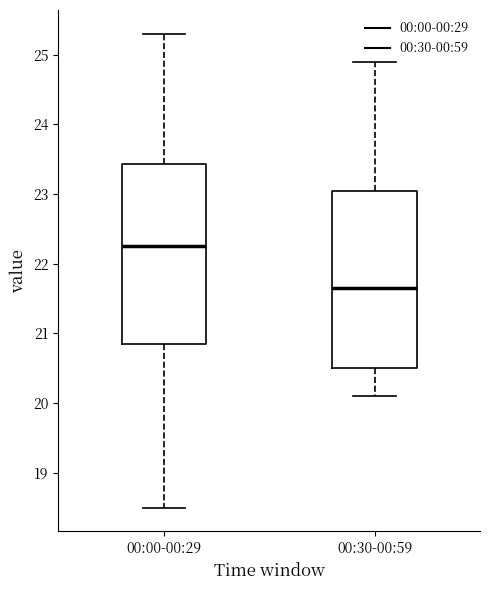

Reading left to right, read every box against the y-axis: the position of its median line, the range the box covers, and the ends of its whiskers. The values are not printed on the chart, so give them approximately, as read against the axis.

00:00-00:29: median 22.3, box 20.9 to 23.4, whiskers 18.5 to 25.3
00:30-00:59: median 21.7, box 20.5 to 23.1, whiskers 20.1 to 24.9